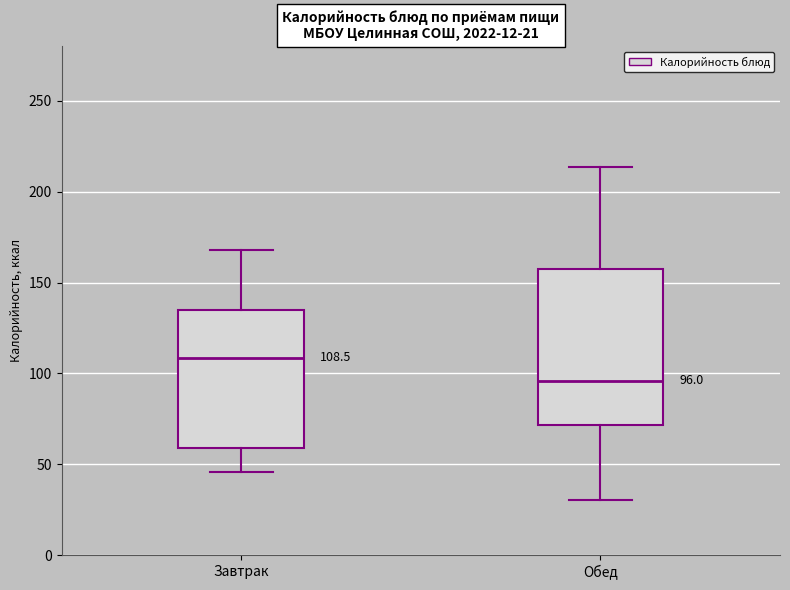

Comparing the boxes themselves (not the whiskers), which one is the tallest?

Обед